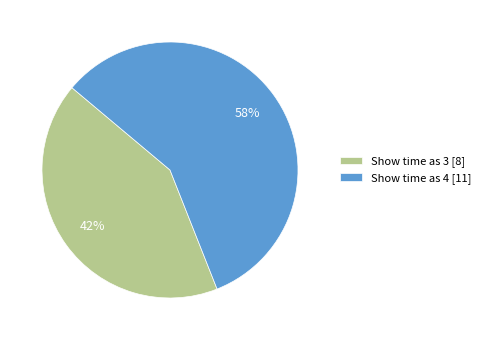

Between Show time as 4 [11] and Show time as 3 [8], which is larger?

Show time as 4 [11]